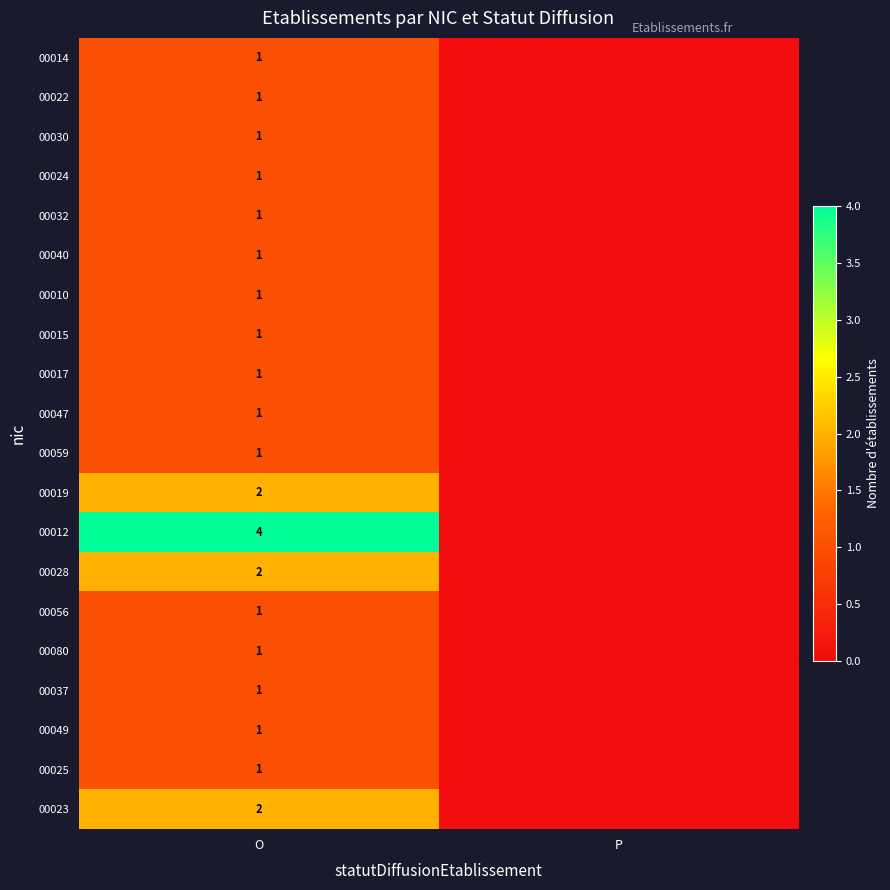

Is it true that 00015 equals 2 at O?

False